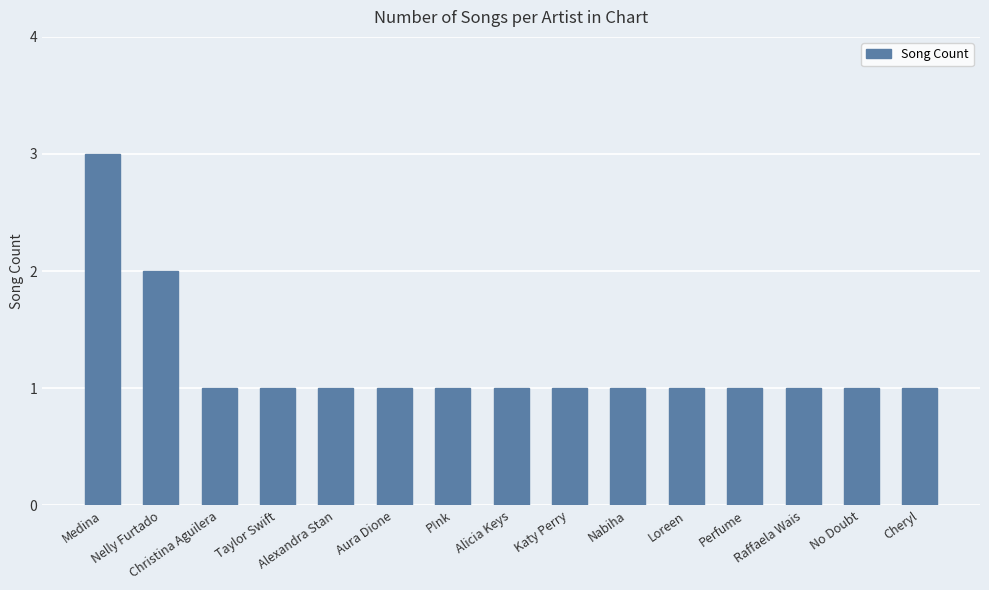

How many bars are there in total?

15